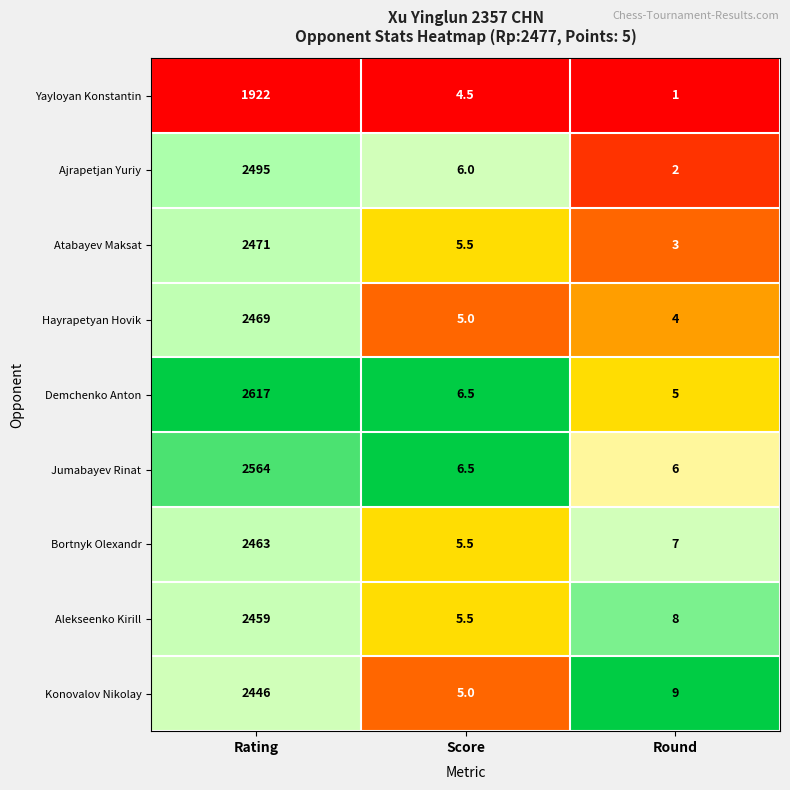

At which label does Bortnyk Olexandr first exceed 7?

Rating